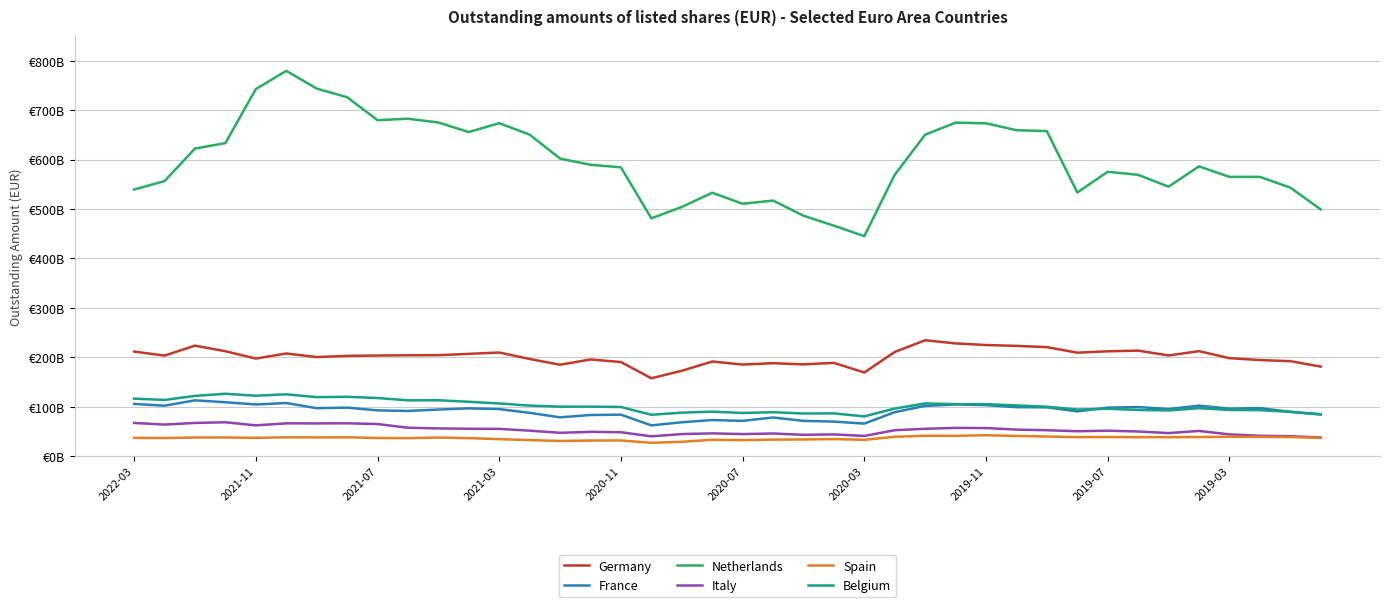

True or false: Netherlands and Spain intersect in this chart.

False